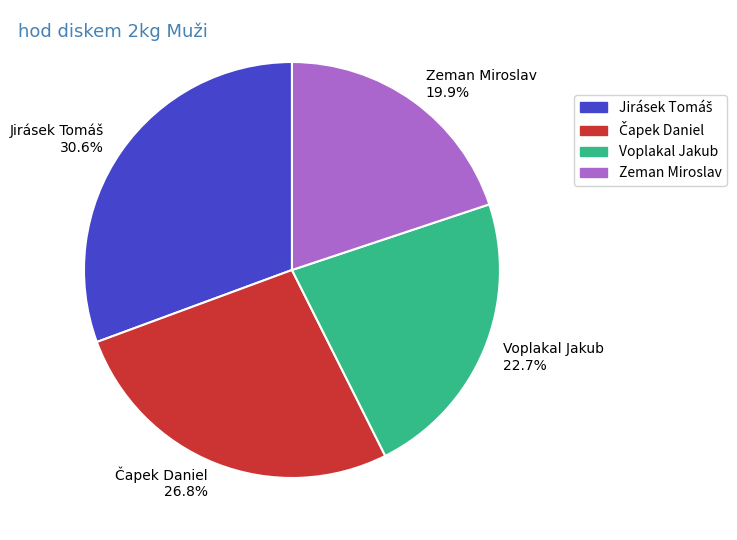

What percentage do Voplakal Jakub 22.7% and Zeman Miroslav 19.9% together represent?

42.6%